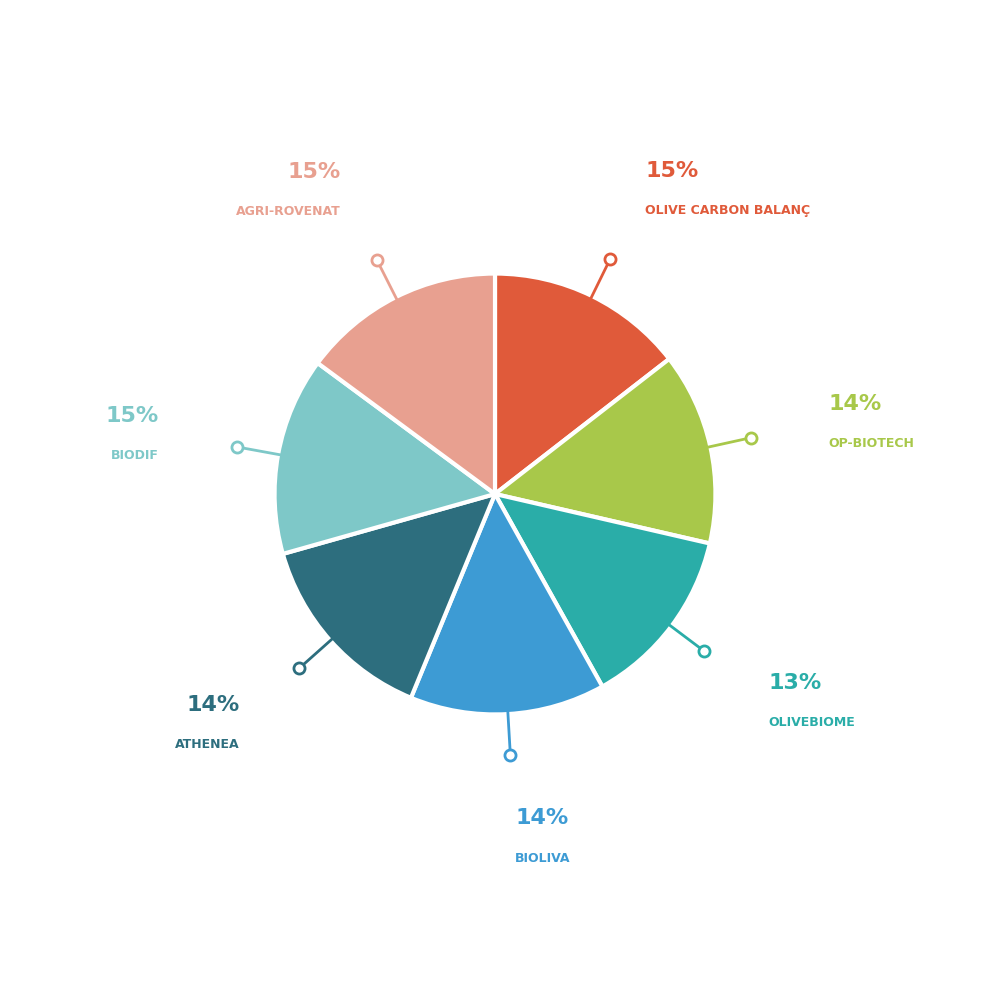

Is the sum of ATHENEA and BIODIF greater than half?

No